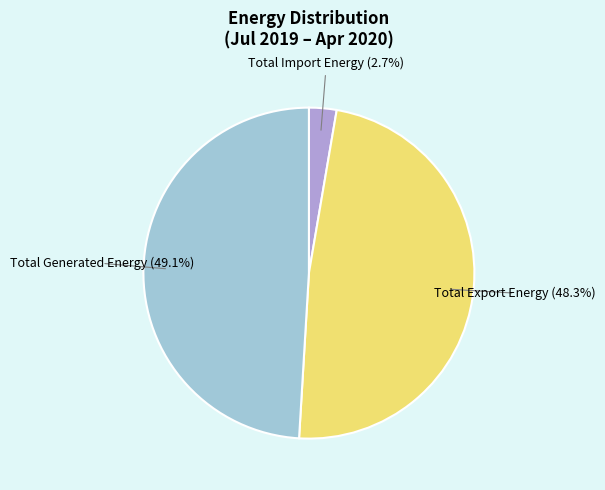

Is there any slice that represents more than half of the pie?

No